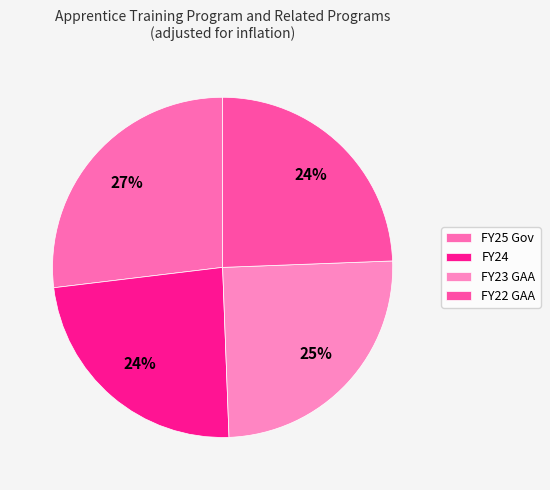

Is it true that FY22 GAA is 24% of the pie?

True